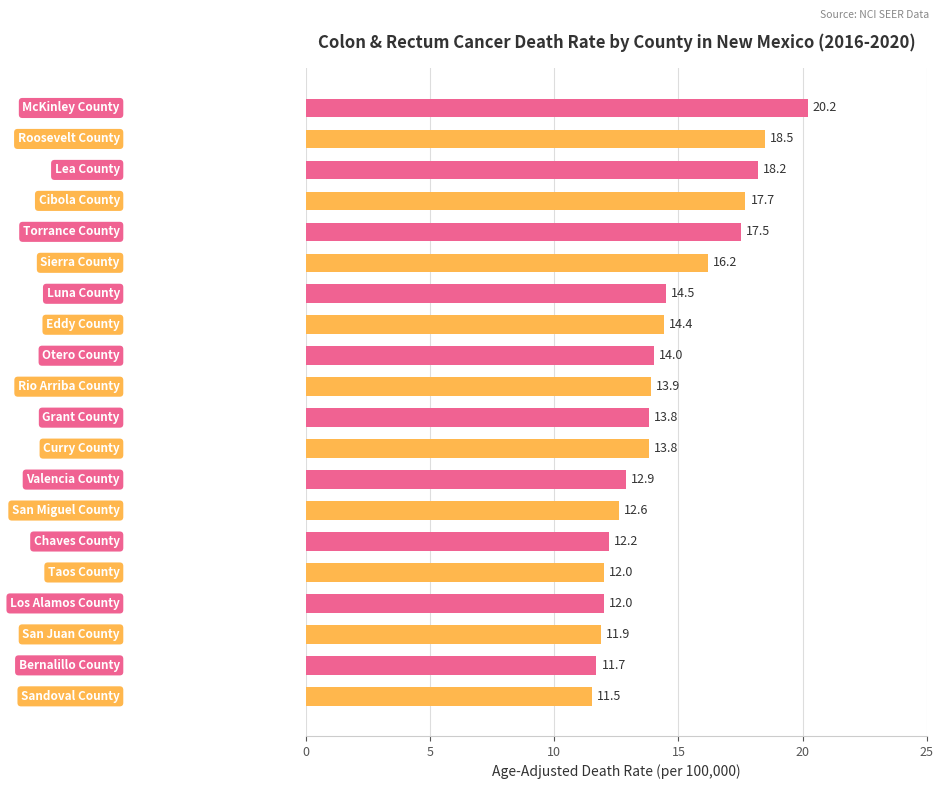

What is the sum of all values?

289.5